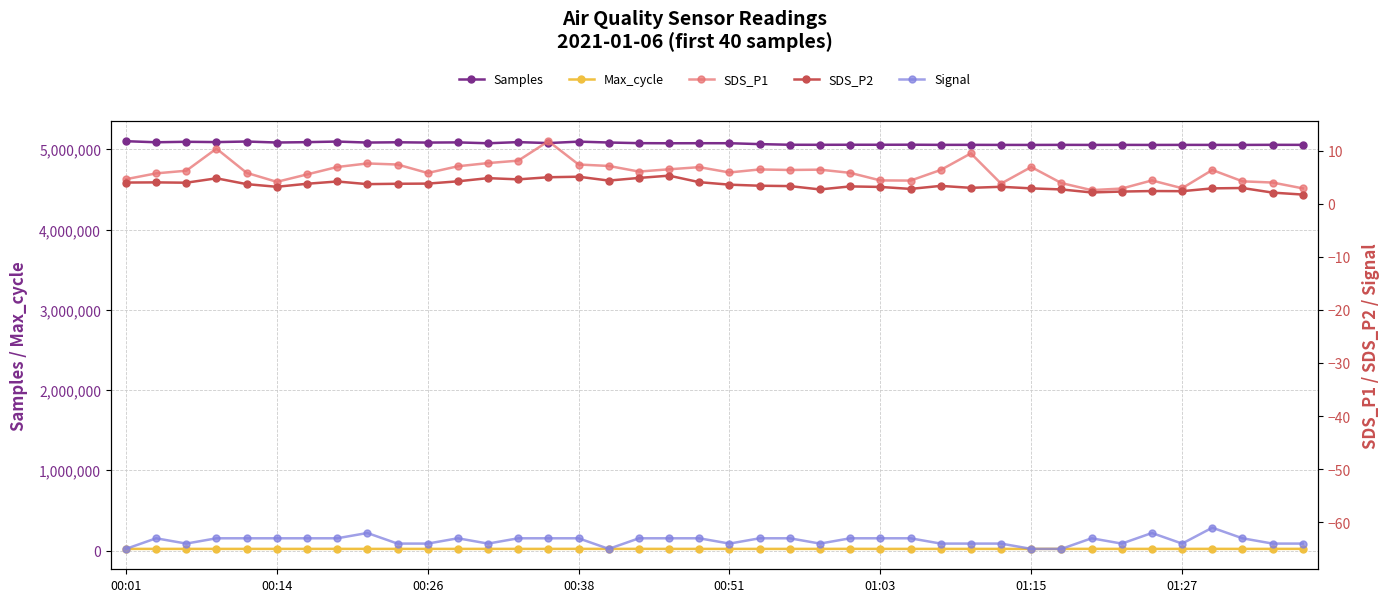

True or false: Samples has more than 0 interior local peaks.

True